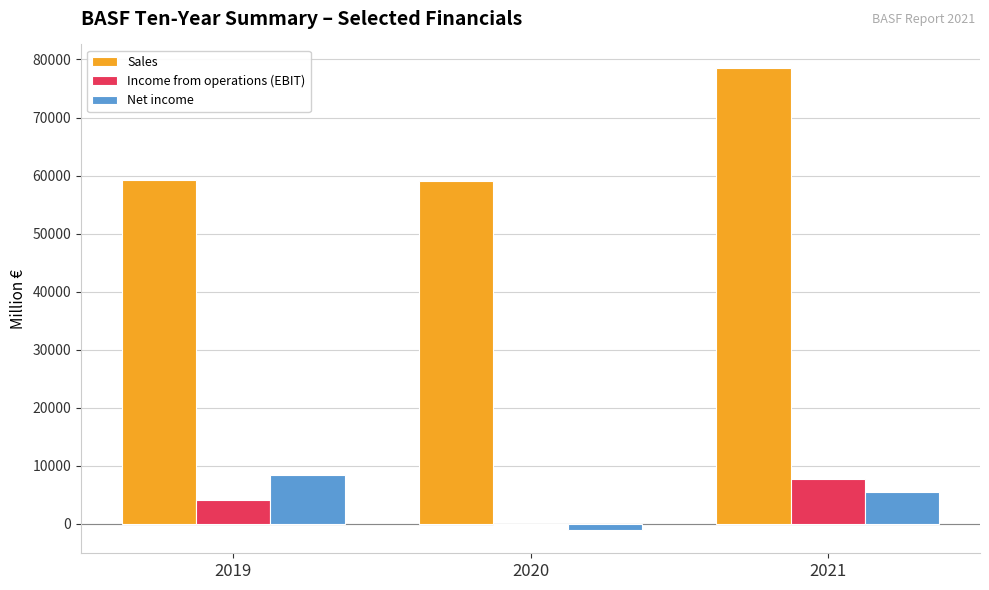

Which series changed the most between 2020 and 2021?

Sales